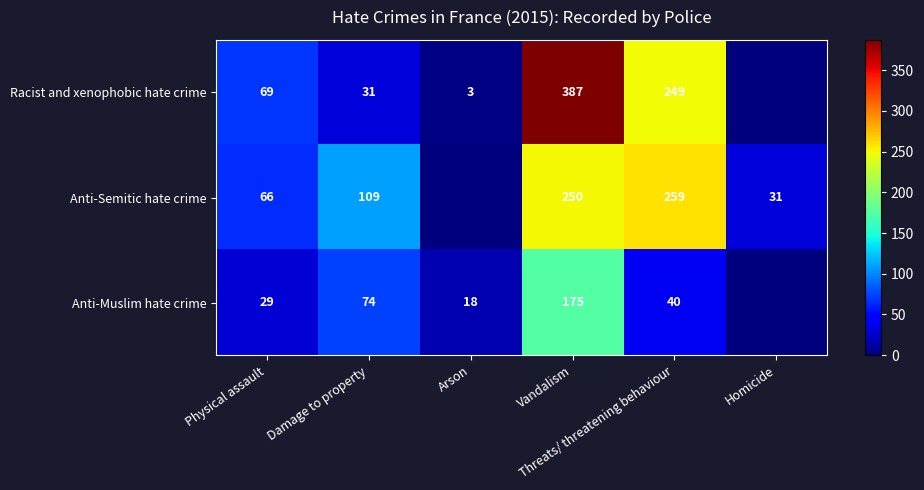

Which series has the largest range (max minus min)?

Racist and xenophobic hate crime